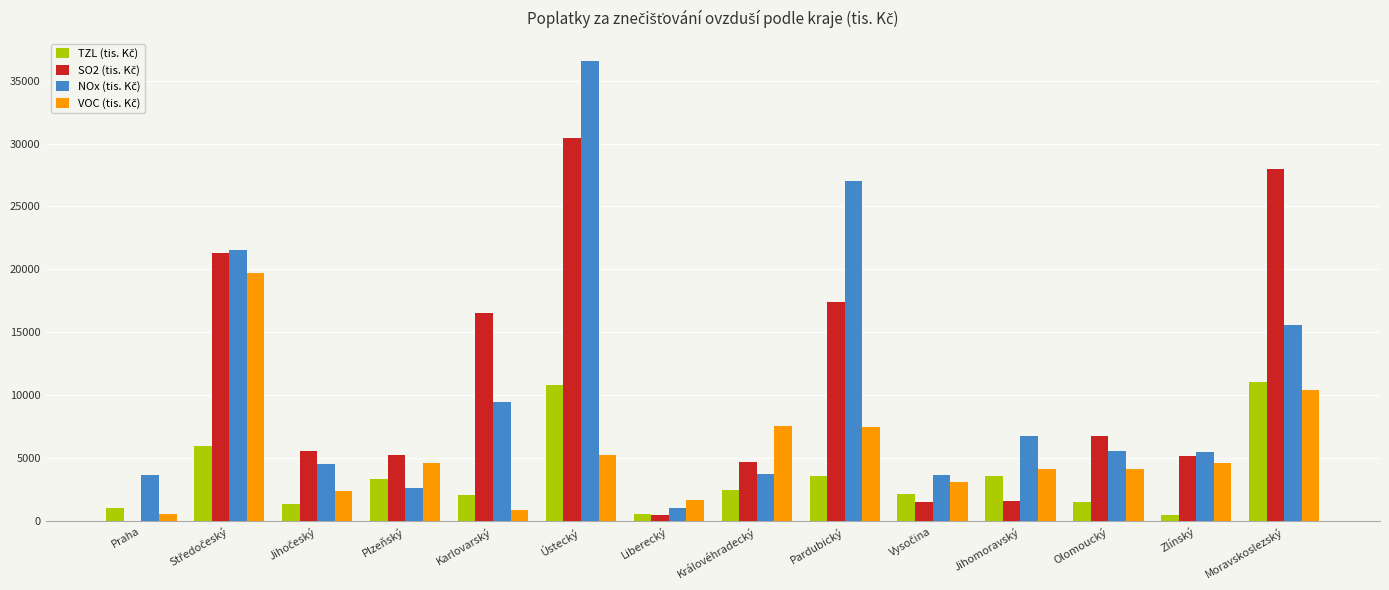

Which category has the highest value across all series?

Ústecký